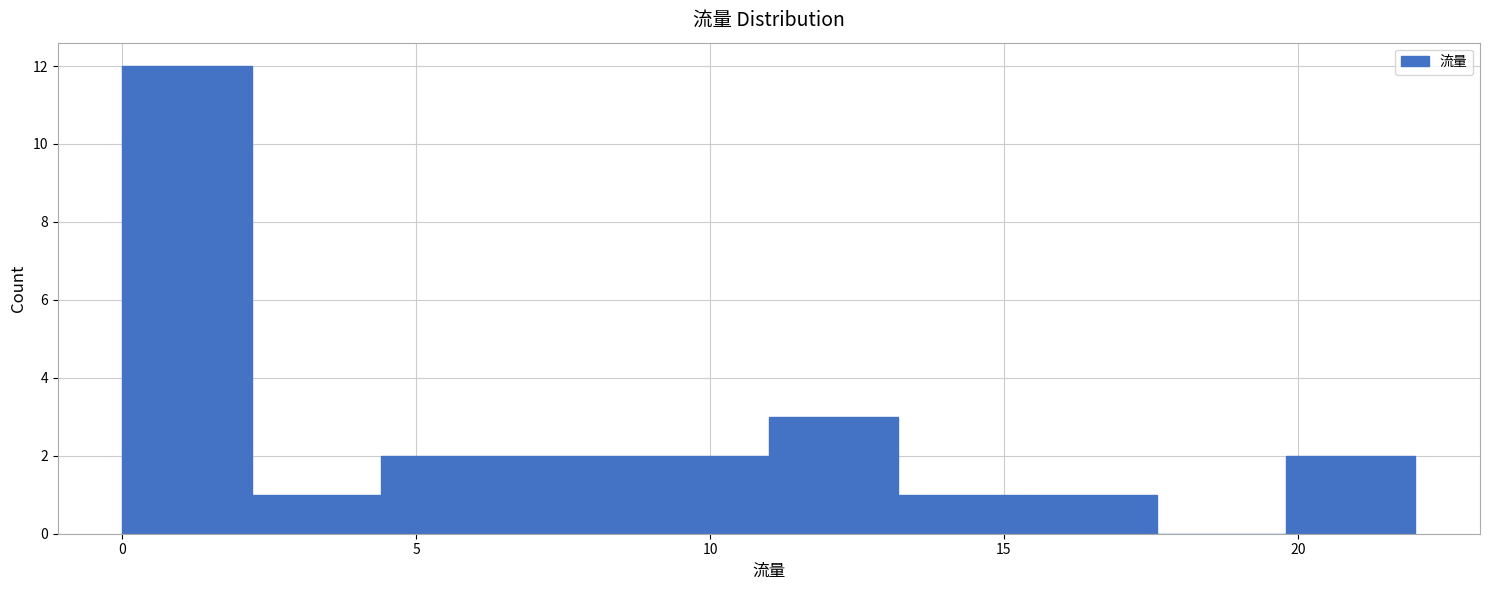

How tall is the bar that spans 13.2 to 15.4 on the x-axis? Neither the bar edges nor the heights are printed on the chart, so give them approximately, as read against the axes.

1